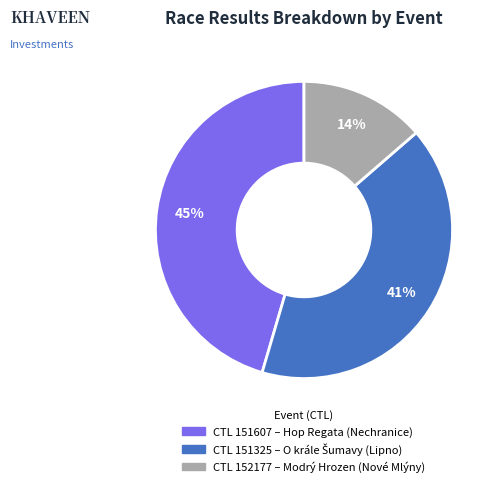

Is there any slice that represents more than half of the pie?

No